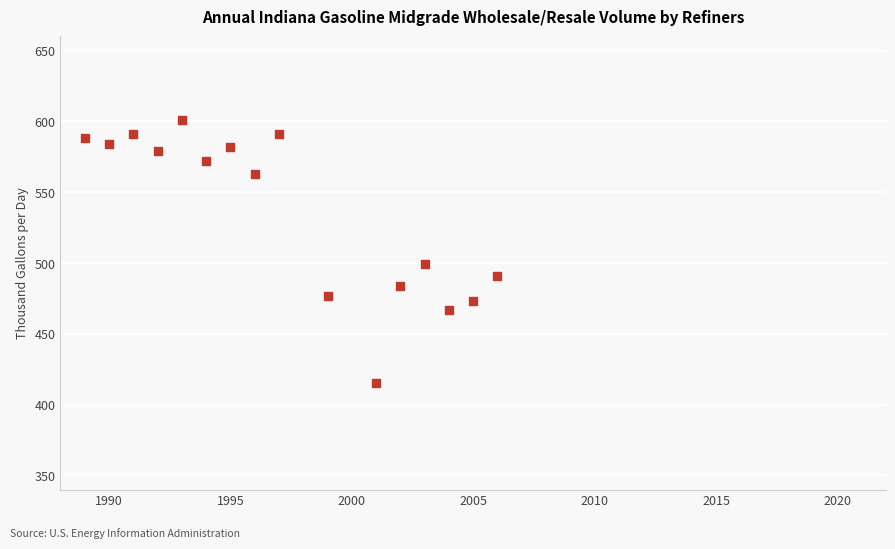

What is the range of Y values (max minus min)?

186